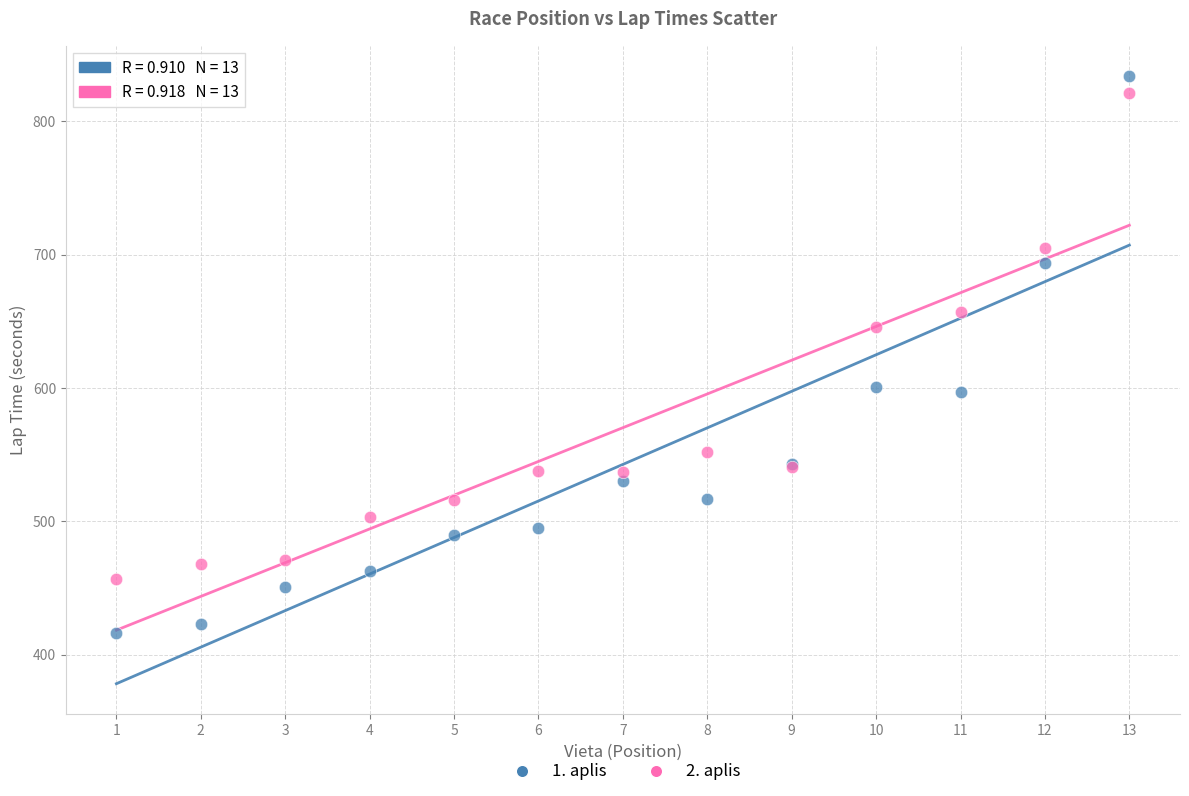

What are all the series names shown in the legend?

1. aplis, 2. aplis